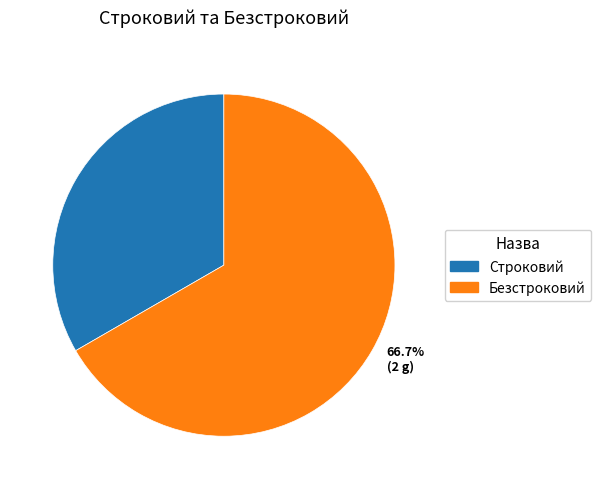

Do 33.3% (1 g) and 66.7% (2 g) together represent more than half of the pie?

Yes